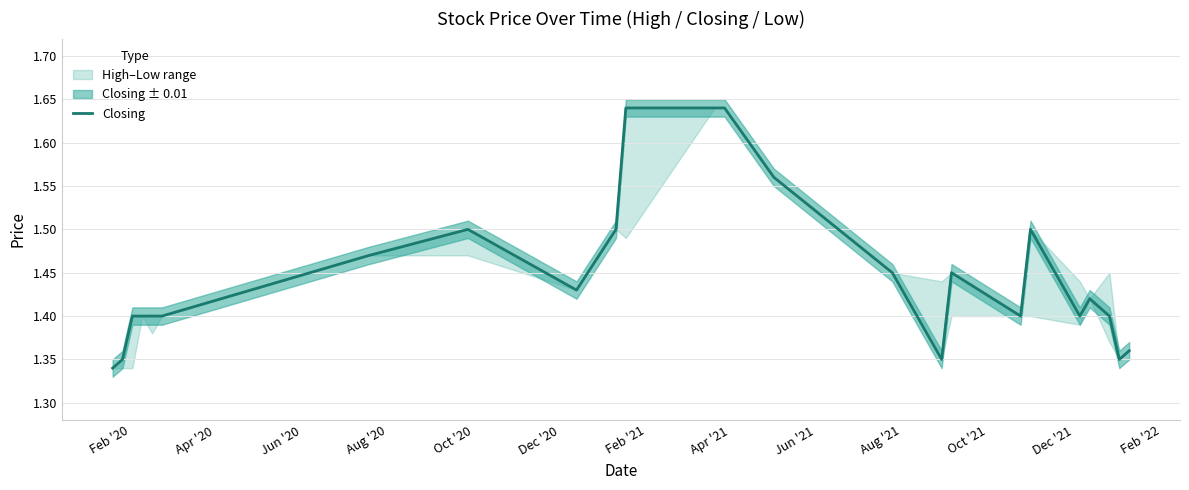

Count the number of categories in the chart.

24